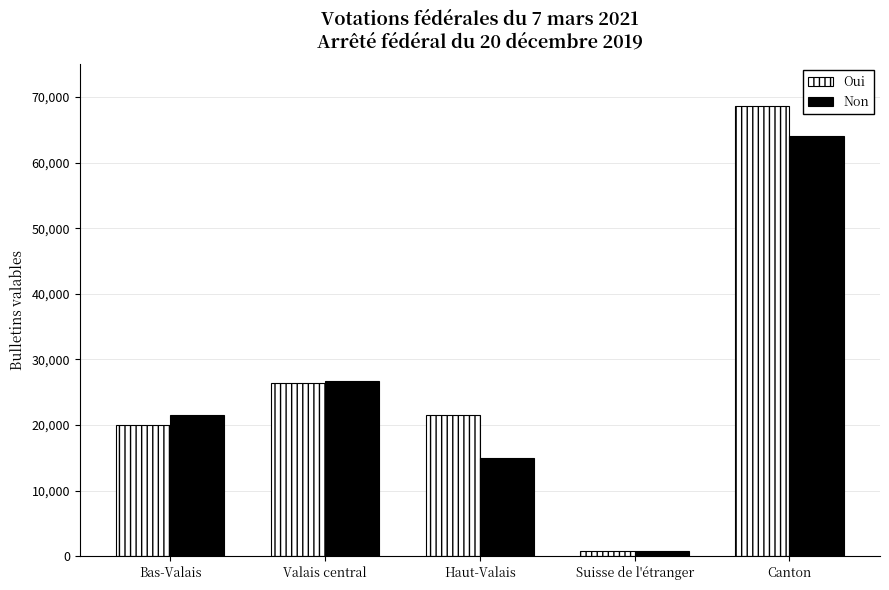

What is the spread (max minus min) of values at Valais central?

327